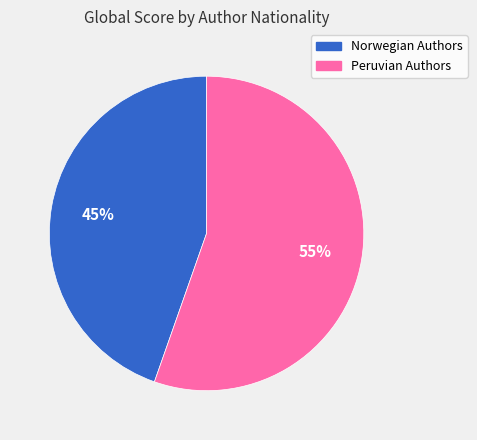

Is there a majority slice in this chart?

Yes